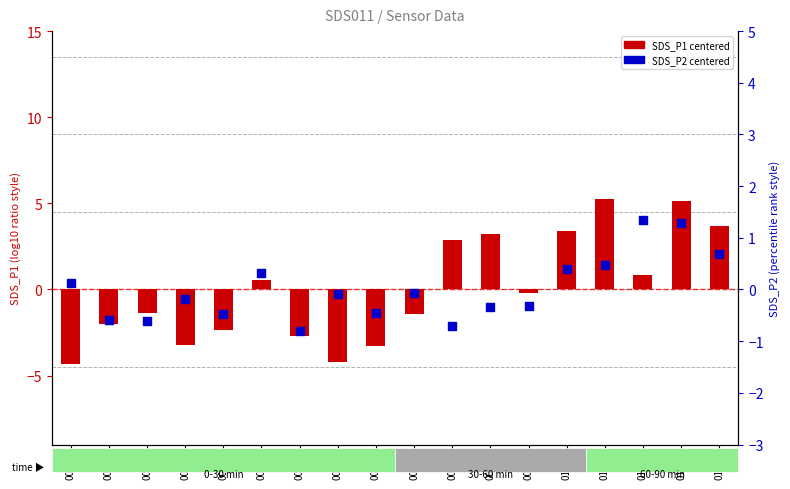

Which series reaches the minimum Y coordinate?

SDS_P1 (centered)